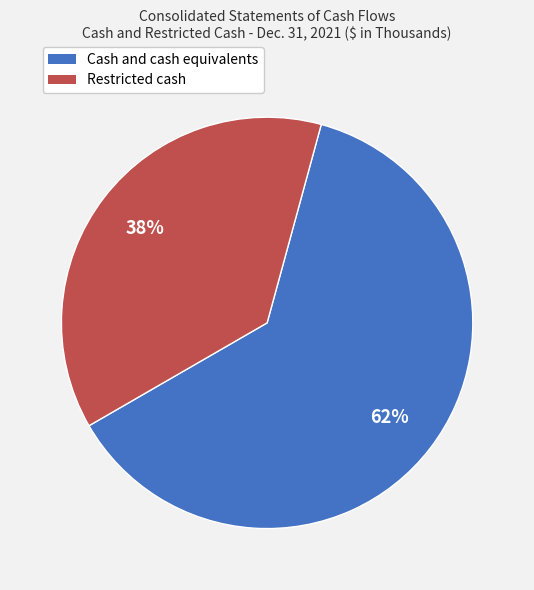

Count the number of slices in the pie.

2